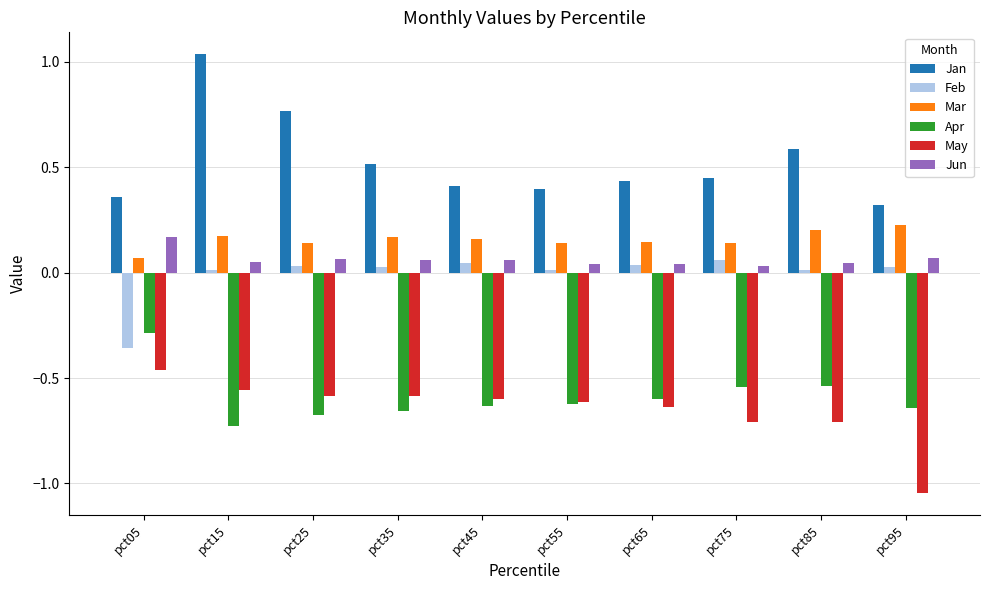

True or false: May has a value of -1.0 at pct25.

False